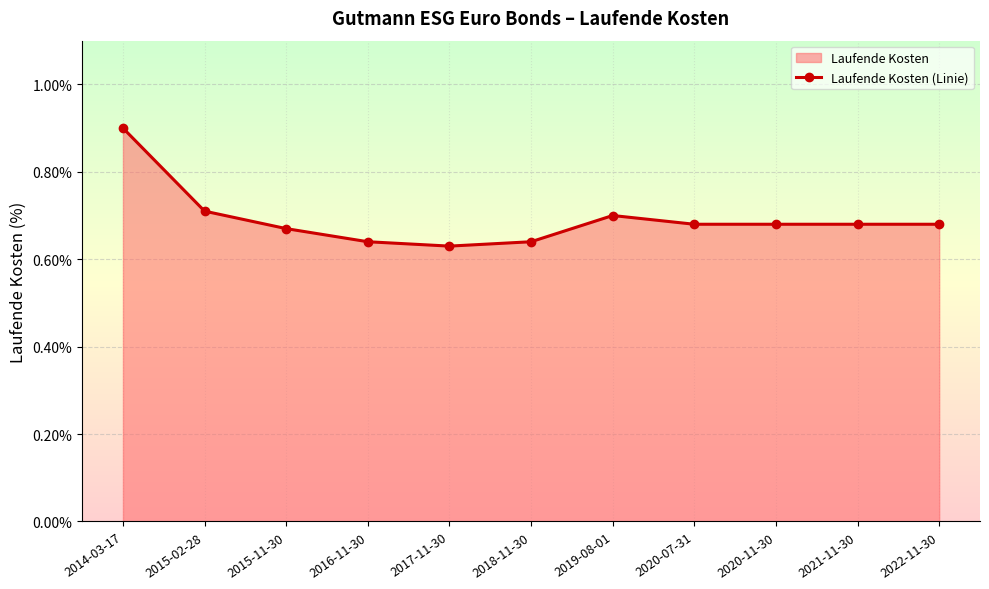

What is the greatest value displayed?

0.9